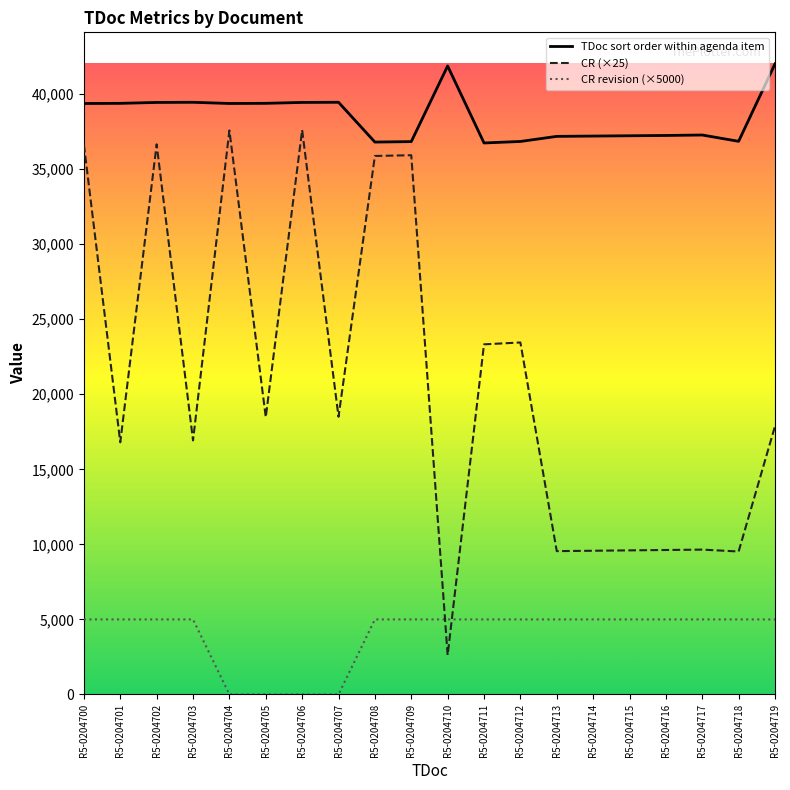

At R5-0204710, list the series in order from largest to smallest.

TDoc sort order within agenda item, CR revision (×5000), CR (×25)